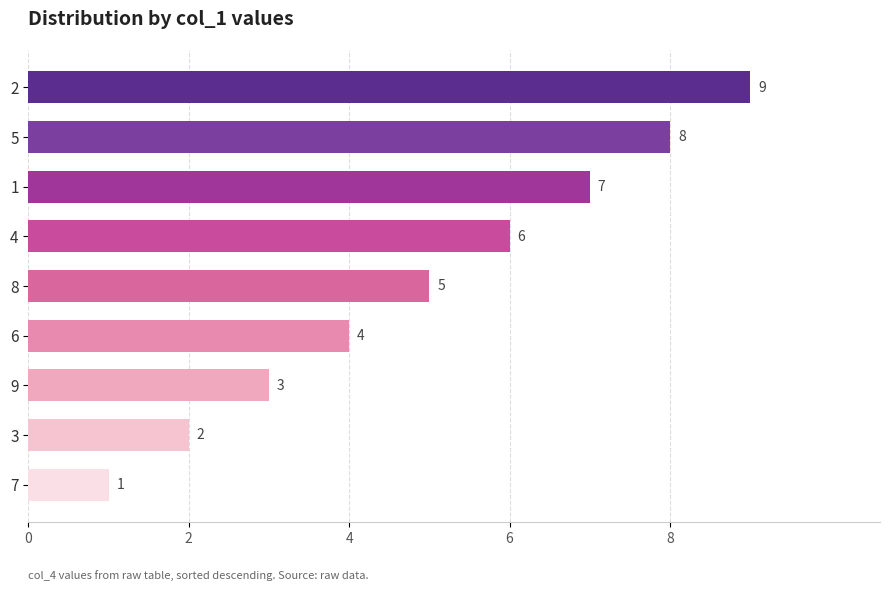

The chart shows a value of 3 at 6. True or false?

False